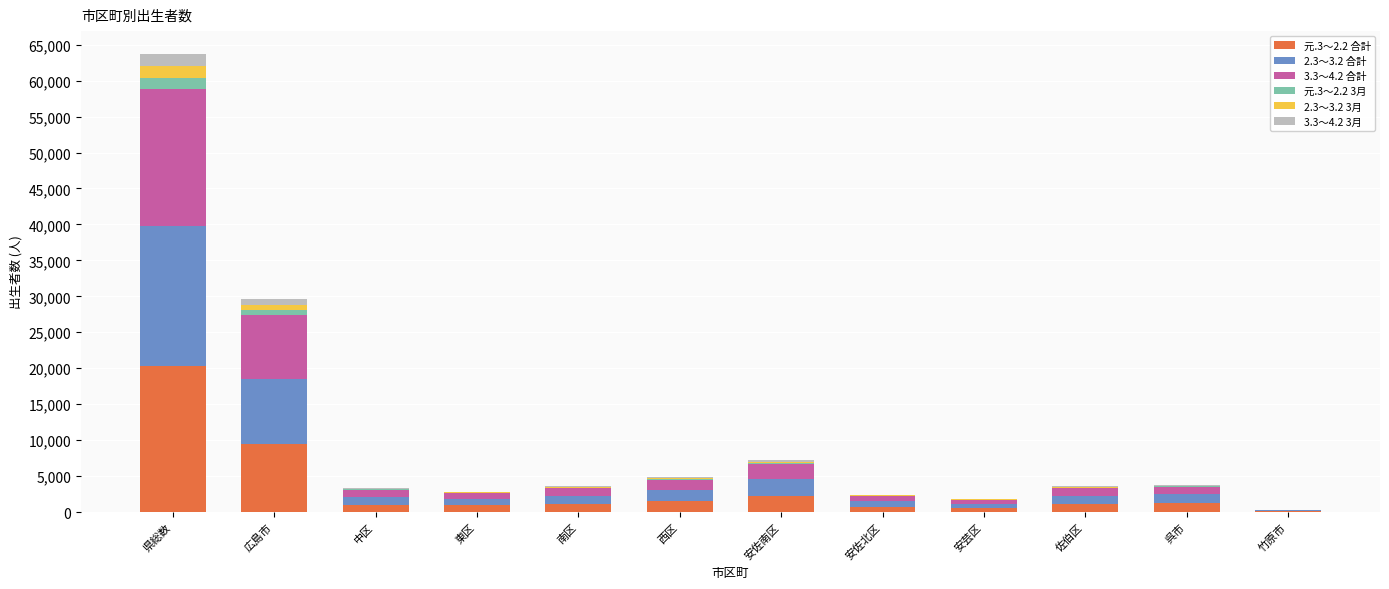

Which category has the highest value in the 元.3～2.2 合計 series?

県総数